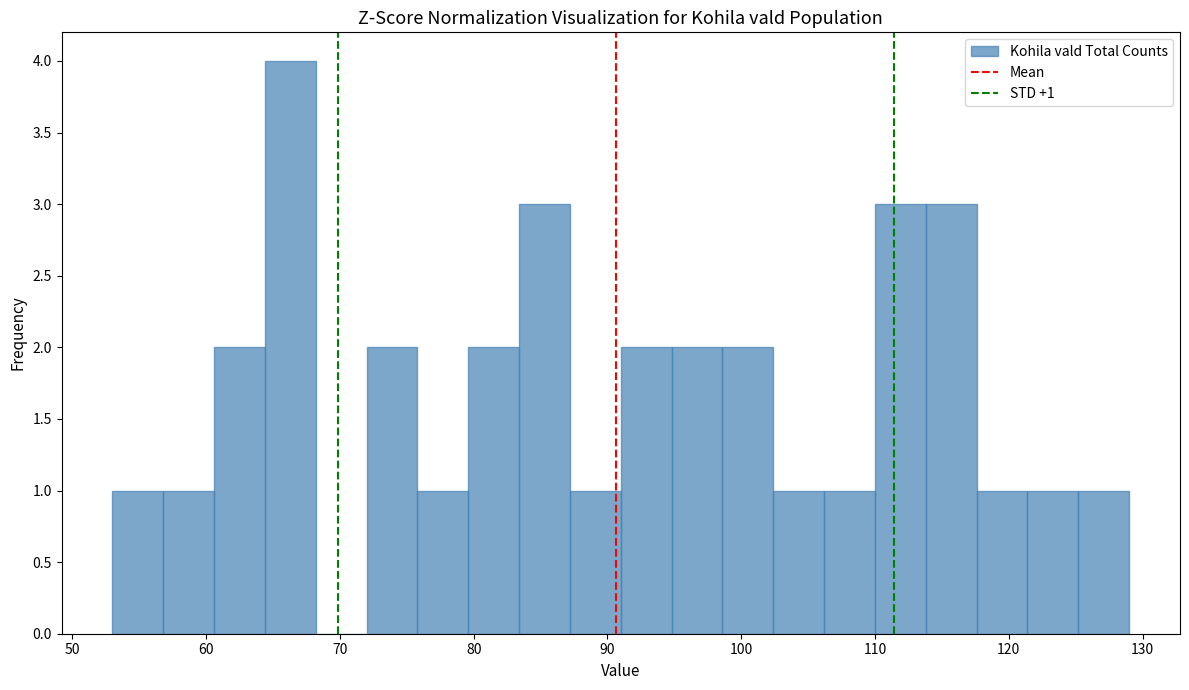

Around what value on the x-axis is the tallest bar? Give the approximate position of its centre, as read against the axis.

66